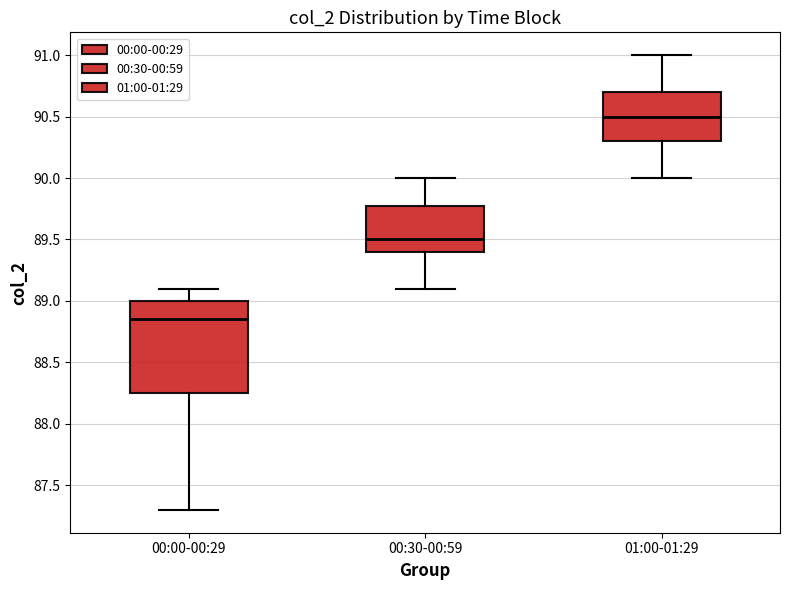

Reading left to right, transcribe this box plot: for each box, give where its median line is, the range the box spans, and where its two whiskers end, as read against the y-axis. The values are not printed on the chart, so give them approximately, as read against the axis.

00:00-00:29: median 88.85, box 88.25 to 89.00, whiskers 87.30 to 89.10
00:30-00:59: median 89.50, box 89.40 to 89.80, whiskers 89.10 to 90.00
01:00-01:29: median 90.50, box 90.30 to 90.70, whiskers 90.00 to 91.00